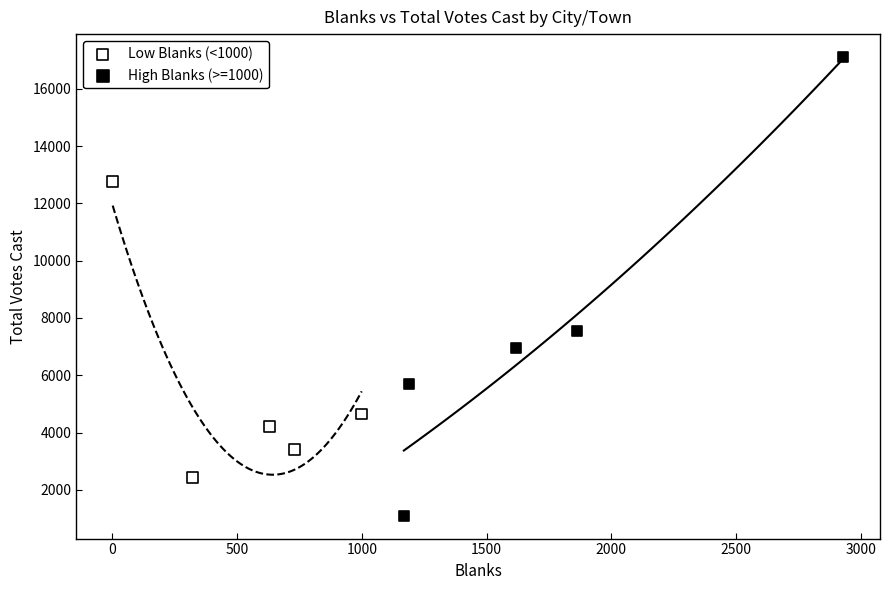

Which series has the largest Y range (max minus min)?

High Blanks (>=1000)